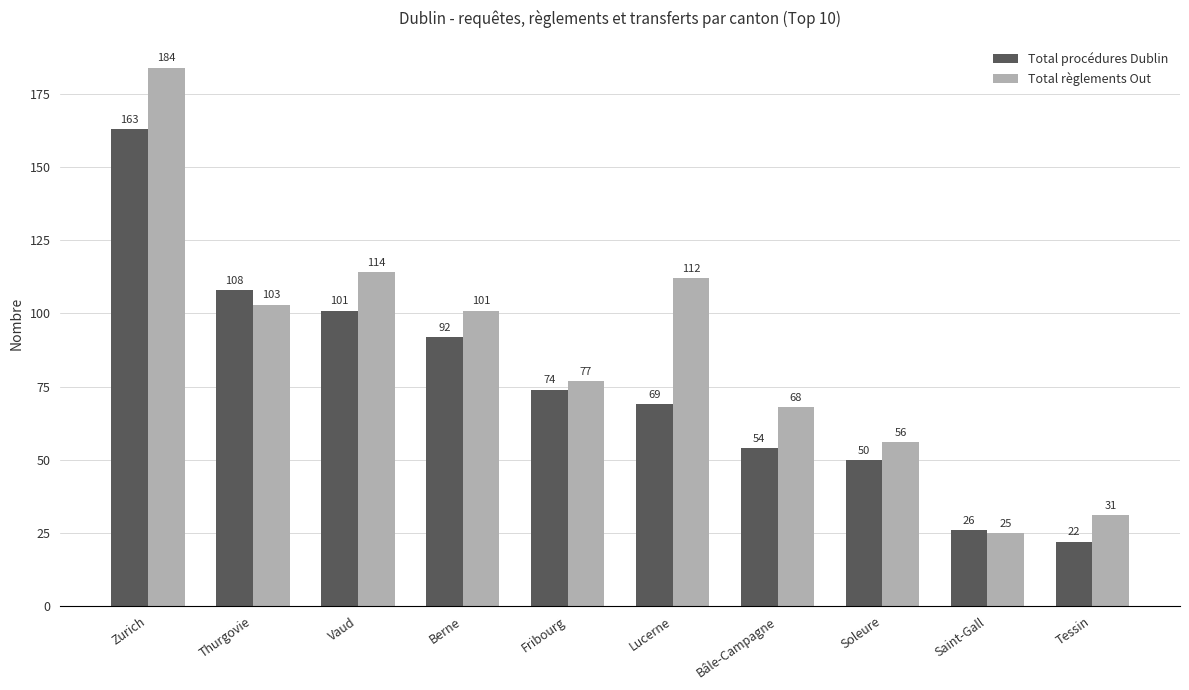

Count the number of categories in the chart.

10